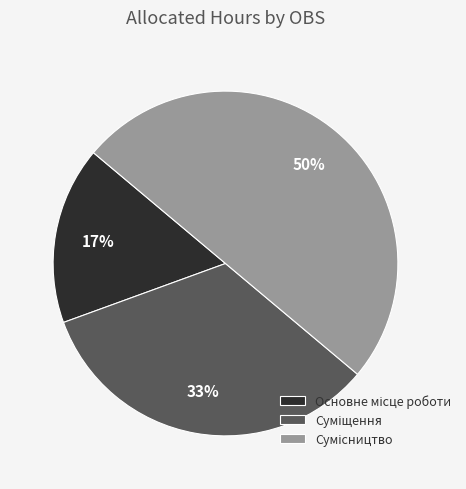

To the nearest percent, what is the average slice percentage?

33%